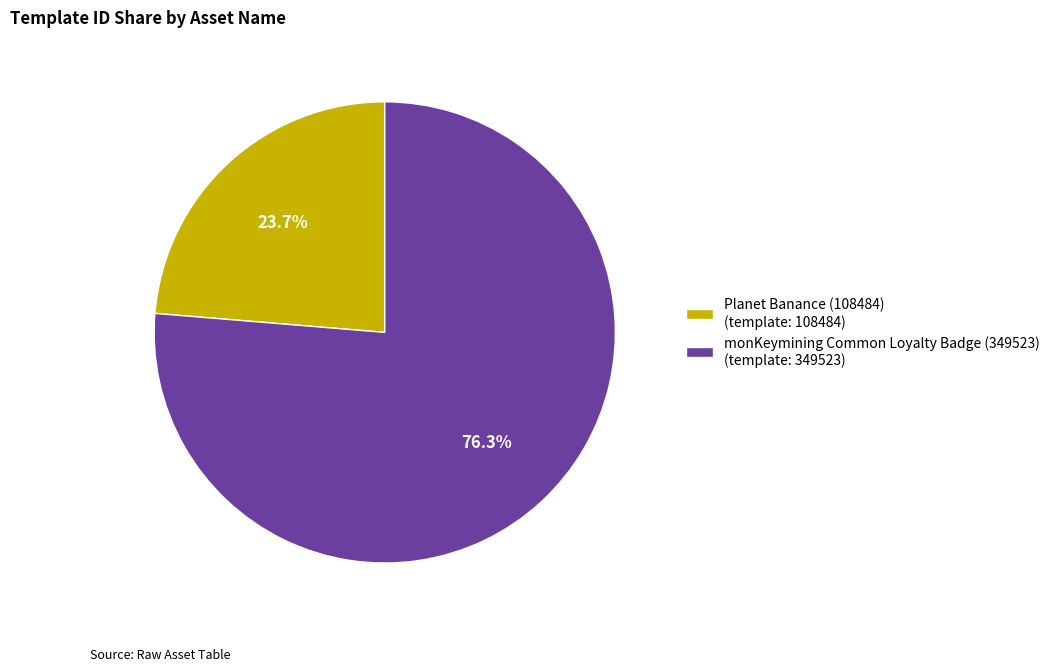

Is there any slice that represents more than half of the pie?

Yes